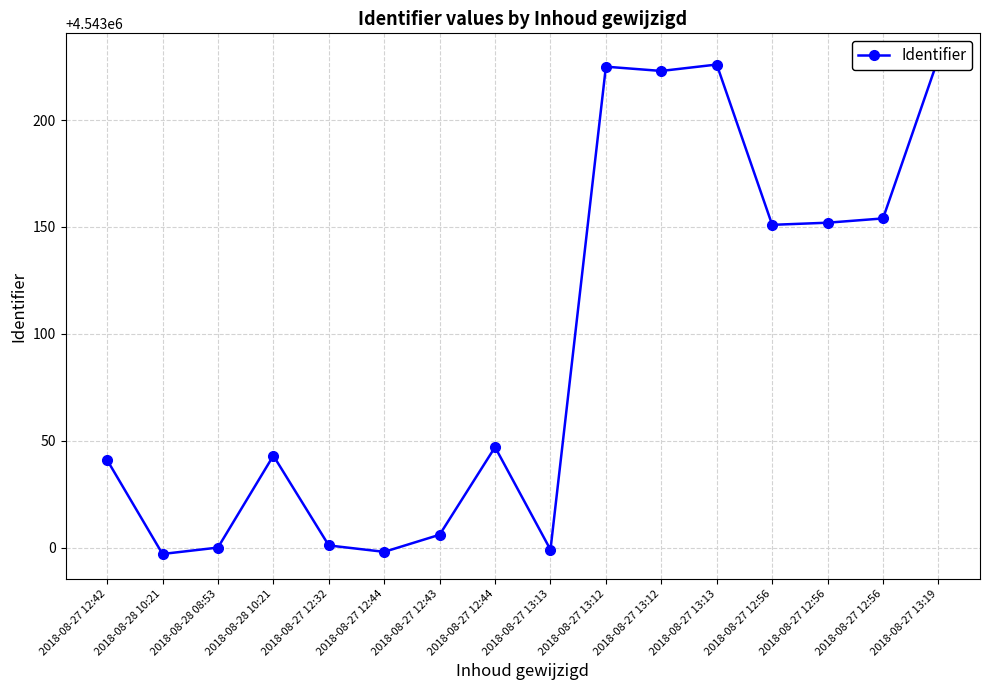

What is the greatest value displayed?

4543229